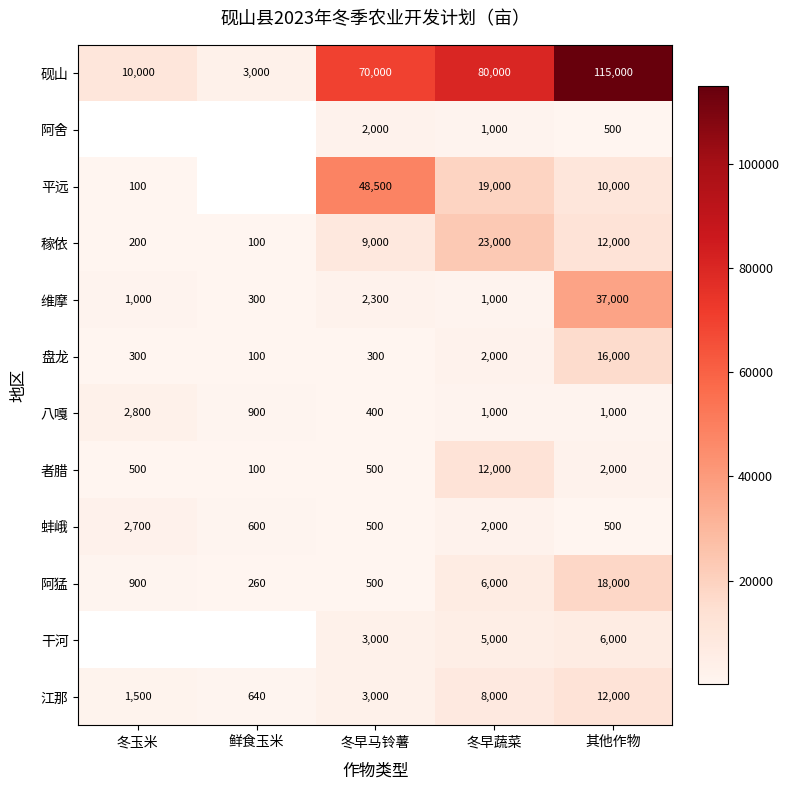

What value does the 江那 series have at 鲜食玉米?

640